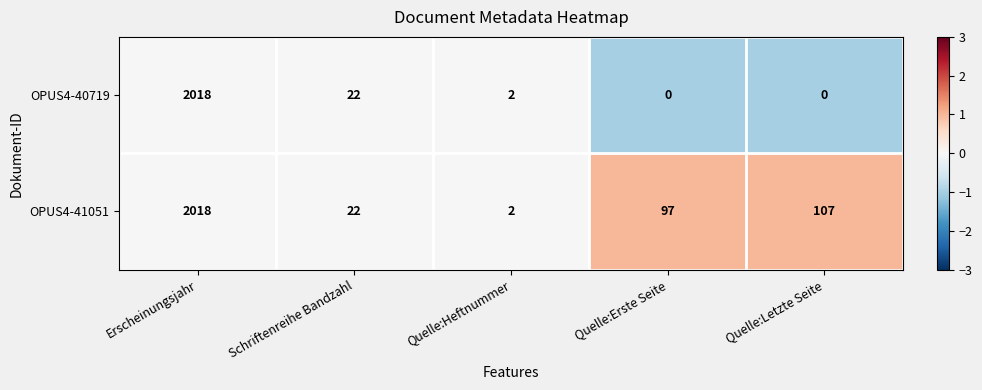

Reading left to right, list all the values displayed in this chart.

OPUS4-40719: Erscheinungsjahr=2018	Schriftenreihe Bandzahl=22	Quelle:Heftnummer=2	Quelle:Erste Seite=0	Quelle:Letzte Seite=0
OPUS4-41051: Erscheinungsjahr=2018	Schriftenreihe Bandzahl=22	Quelle:Heftnummer=2	Quelle:Erste Seite=97	Quelle:Letzte Seite=107